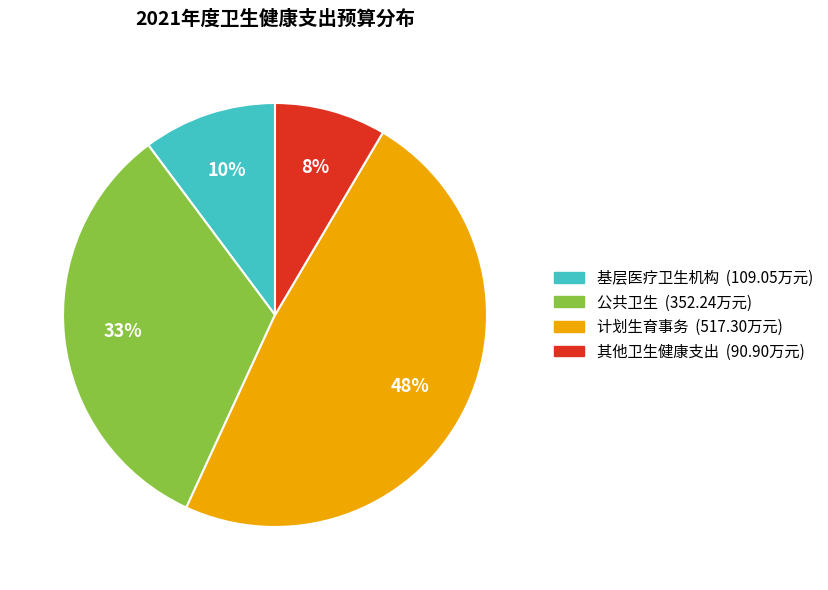

To the nearest percent, what portion does 其他卫生健康支出 represent?

8%